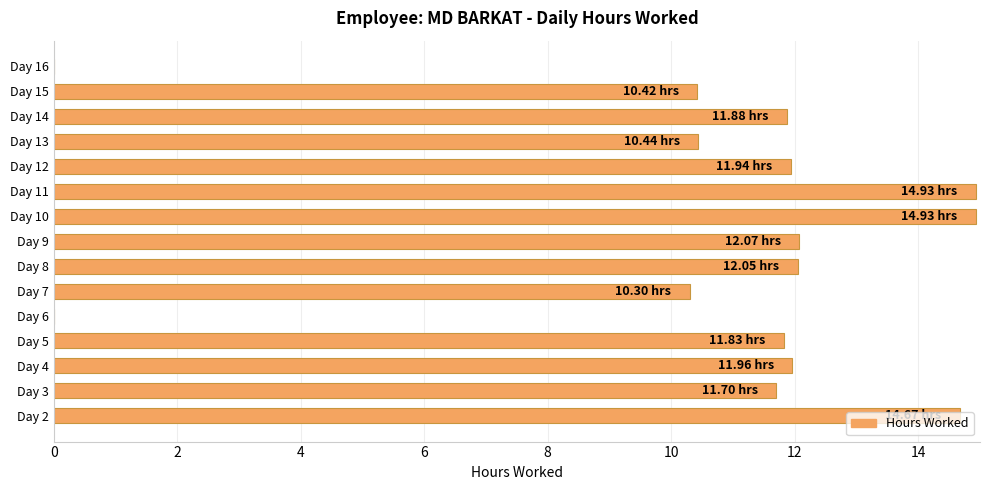

Which has a higher value, Day 8 or Day 15?

Day 8